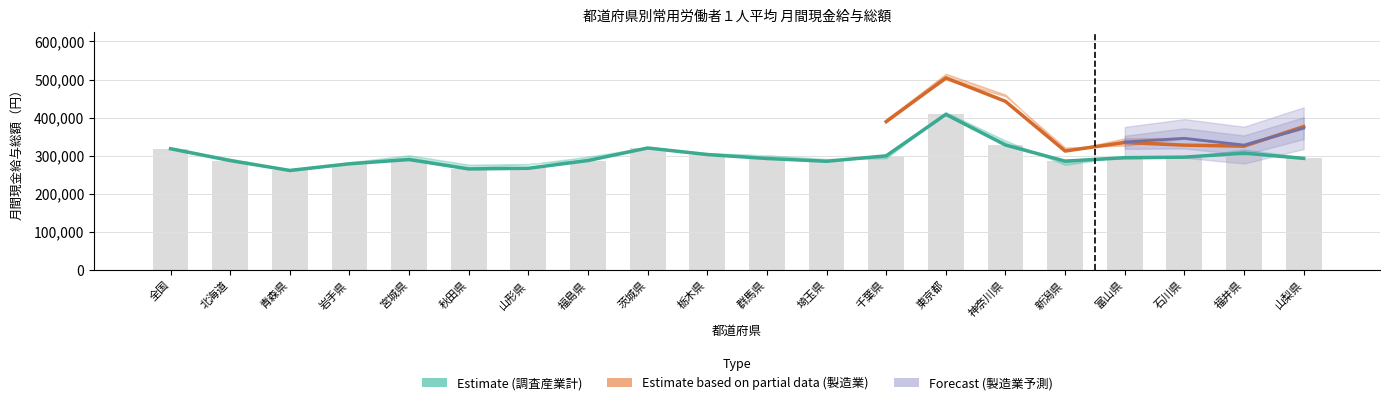

Reading left to right, extract all data points from this chart.

現金給与総額_R元: 322552	291187	259552	280218	294926	268162	277294	297503	322325	307357	300809	287873	300925	414622	340016	275943	298586	297927	310290	294344
現金給与総額_R２: 318405	287302	261451	278867	290020	265328	267141	287428	320360	303078	292803	285462	299770	408589	328275	285794	294901	296321	306872	293049
現金給与総額_R３: 319461	292281	263815	282811	301360	276635	278451	289139	322651	303789	301192	291665	292913	412797	327151	289503	292633	295712	316499	296027
製造業現金給与_R元: 390981	297215	262766	287649	309190	274102	306192	332728	390967	394828	361462	361591	395351	515359	460534	311704	345883	346883	328950	373570
製造業現金給与_R２: 377583	285387	265667	285342	307446	267296	277882	318208	371197	369236	342521	358343	389521	504323	442856	312436	334790	327867	325149	376555
製造業現金給与_R３: 384765	290961	281135	298872	330658	278428	295449	332383	377712	377747	355844	367198	396997	500464	456275	321666	326536	344537	327142	371426